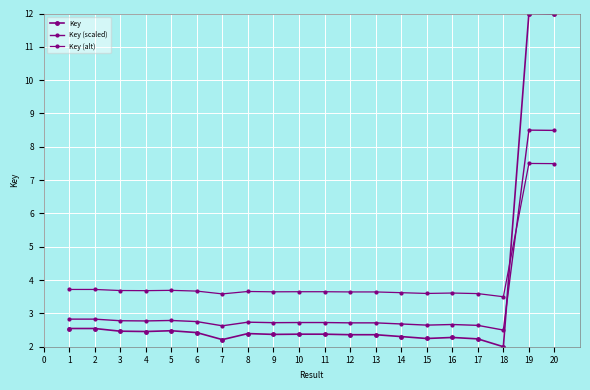

What is the difference between the second highest and minimum values in the Key series?

10.0